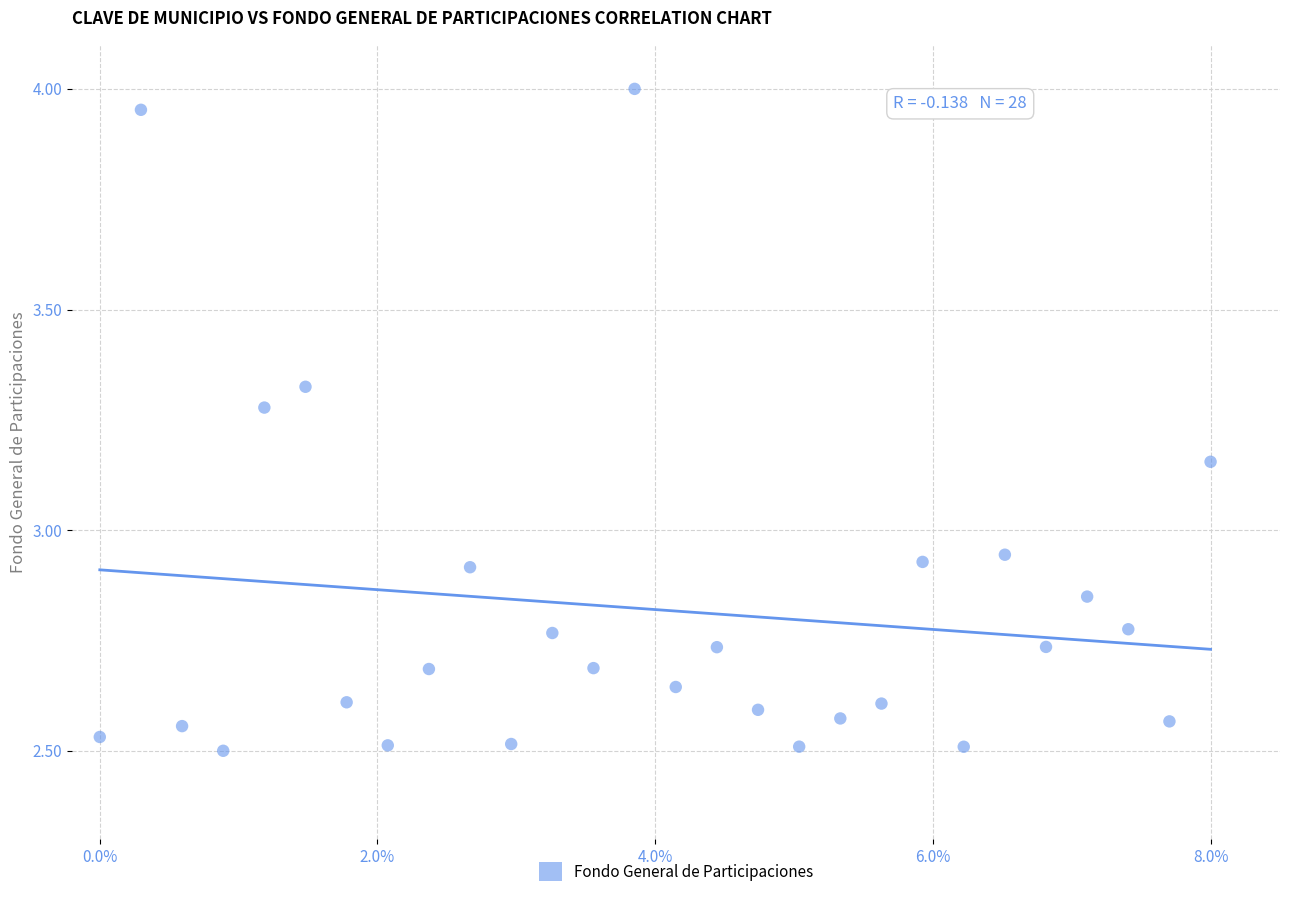

What is the range of Y values (max minus min)?

1.5